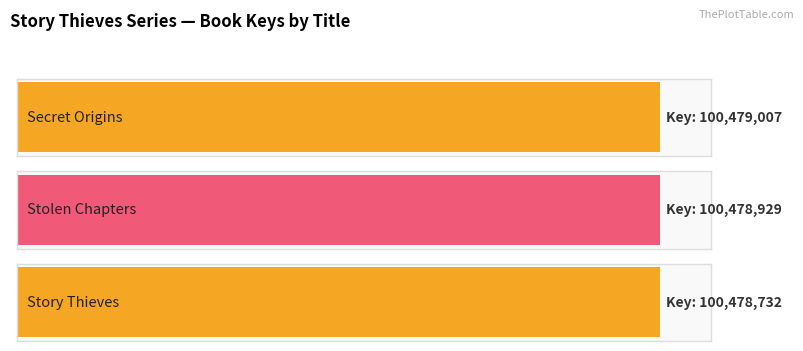

Count the number of categories in the chart.

3